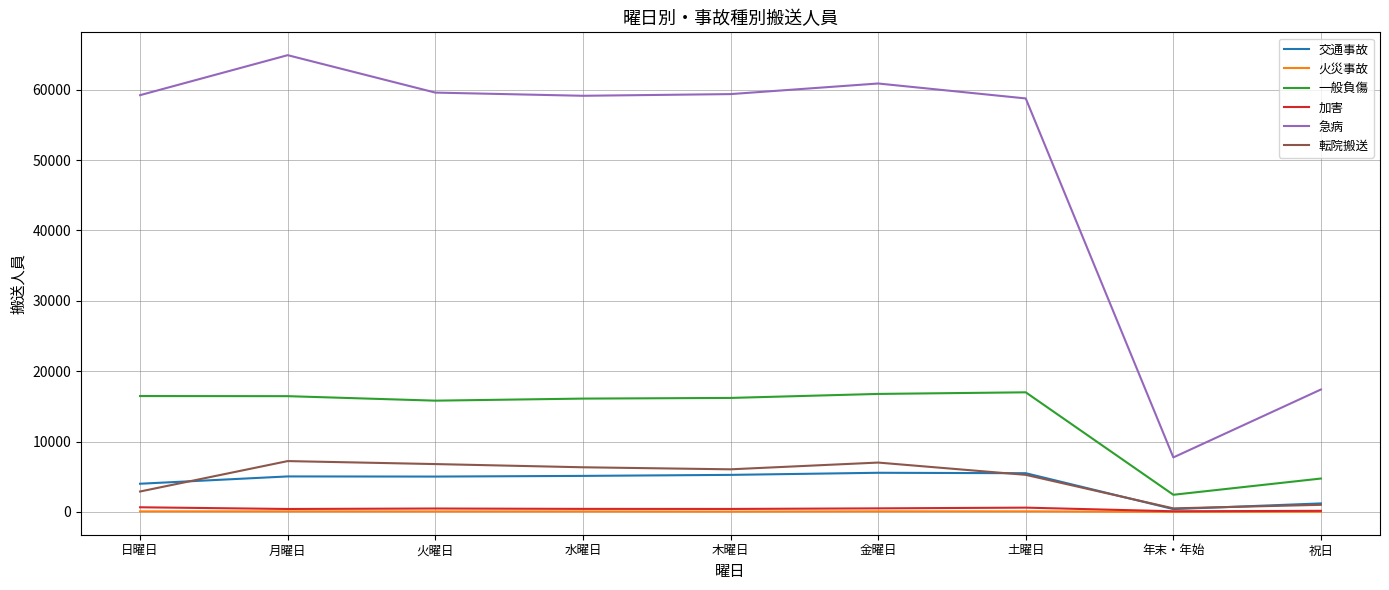

What are all the series names shown in the legend?

交通事故, 火災事故, 一般負傷, 加害, 急病, 転院搬送